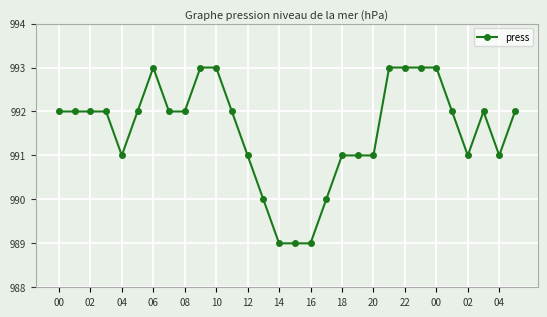

What is the greatest value displayed?

993